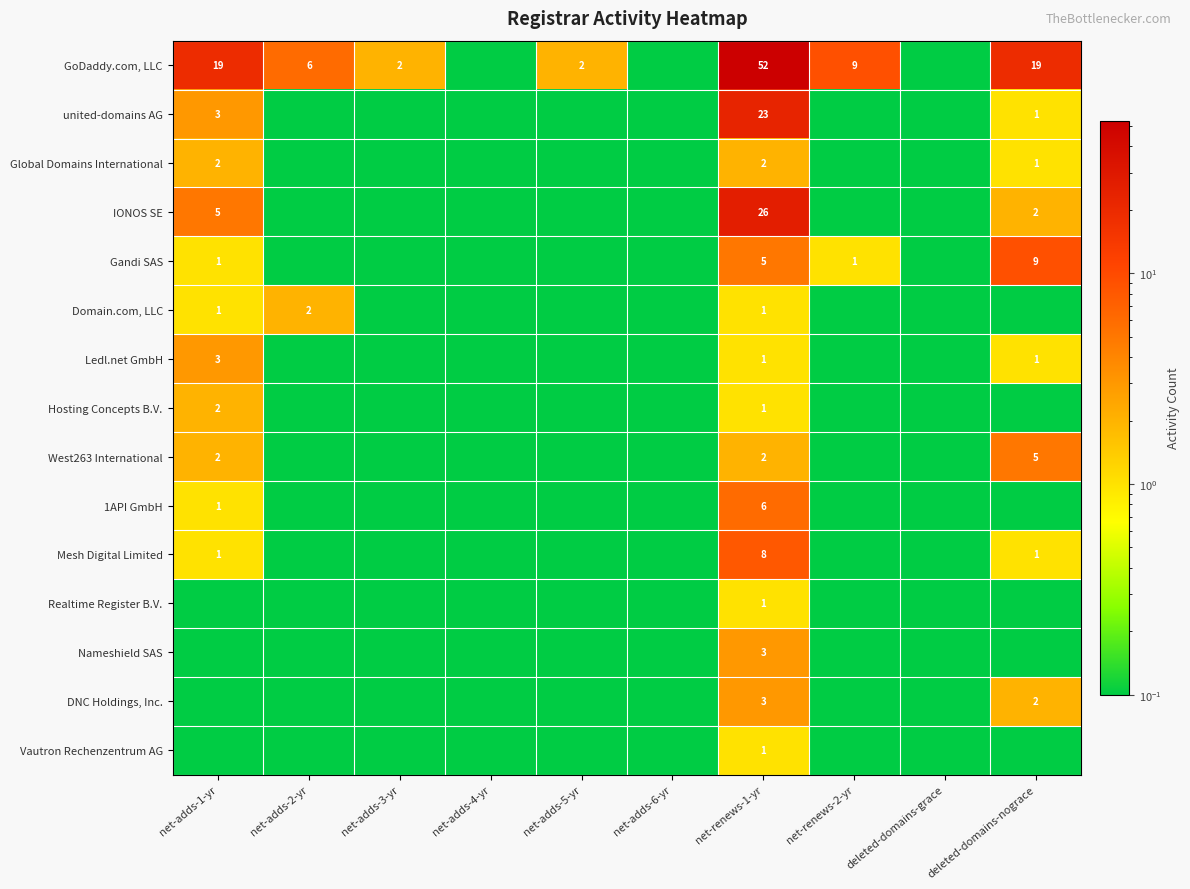

Which series has the largest range (max minus min)?

GoDaddy.com, LLC